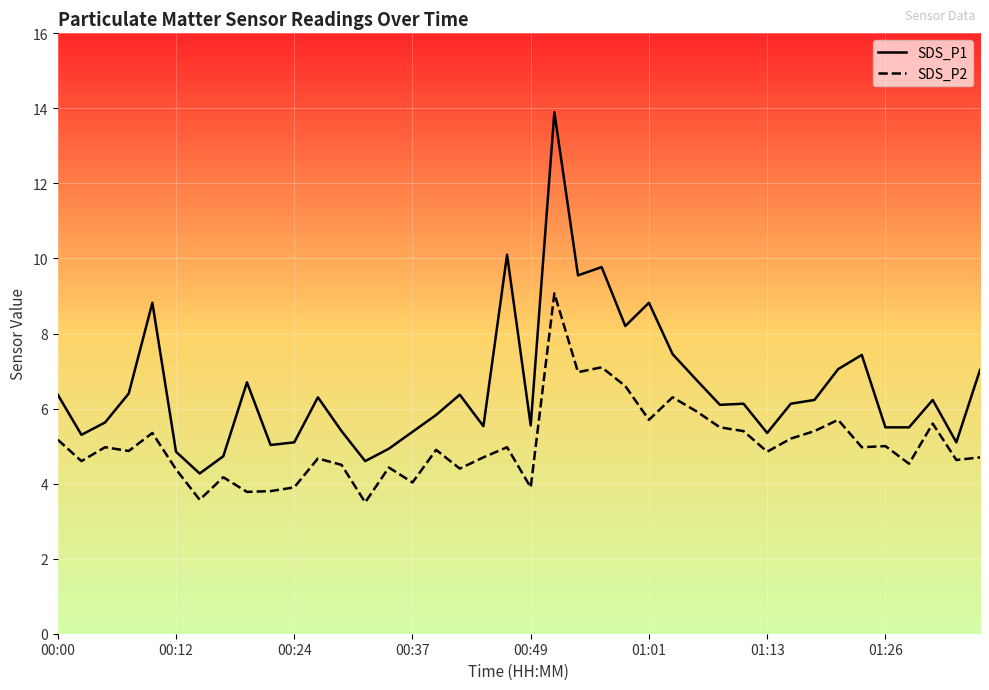

What is the maximum value shown in the chart?

13.9